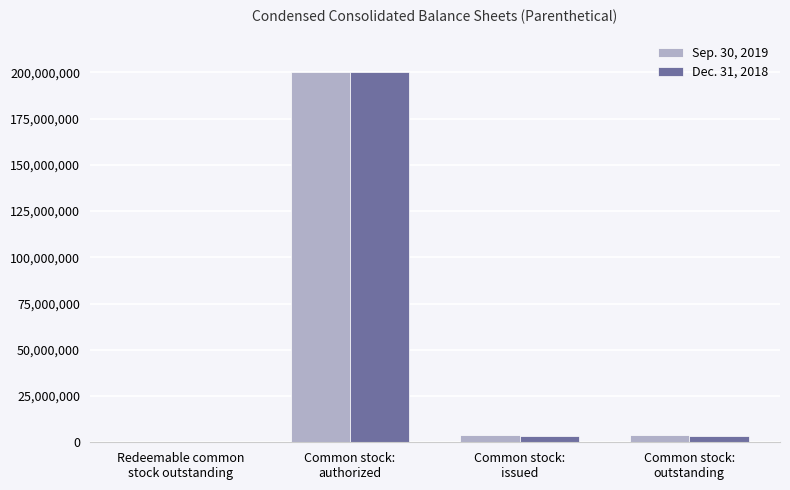

What is the sum of the Dec. 31, 2018 values at Redeemable common
stock outstanding and Common stock:
outstanding?

3536332